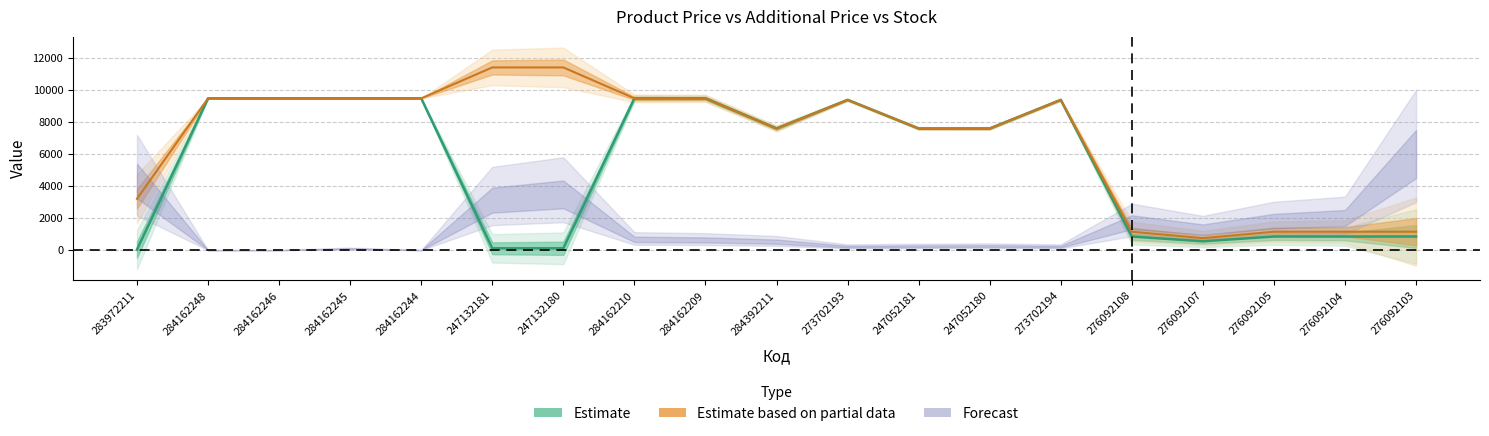

Which has a higher value, 247132181 or 273702193?

273702193